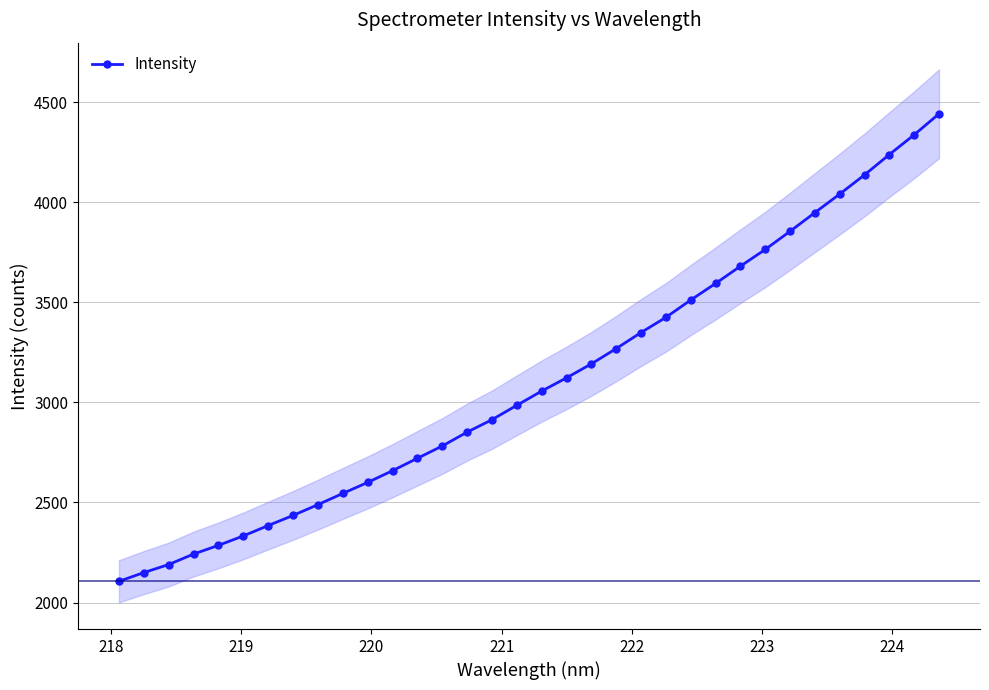

What is the minimum value for Intensity?

2106.2